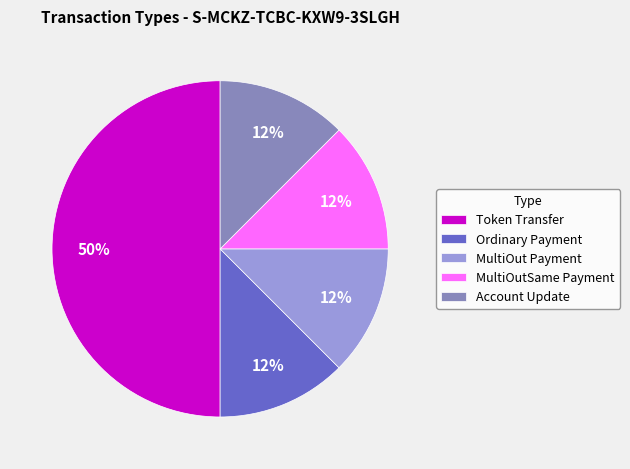

Approximately how many times larger is the value at MultiOut Payment compared to MultiOutSame Payment?

1.0